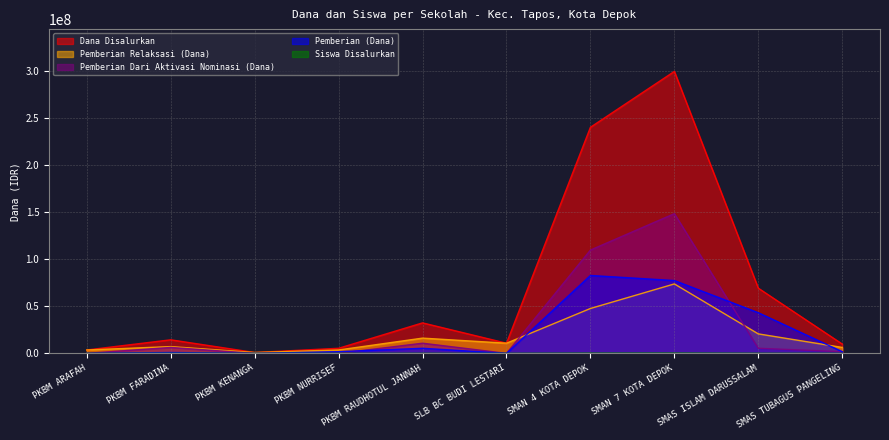

True or false: Siswa Disalurkan has more than 2 points higher than both neighbors.

True